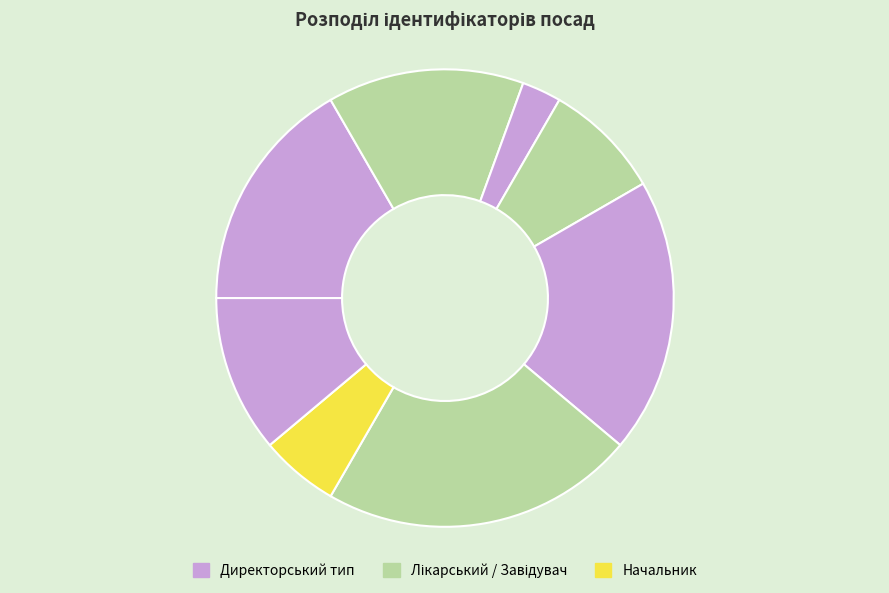

To the nearest percent, what is the difference between the largest and smallest slice percentages?

19%